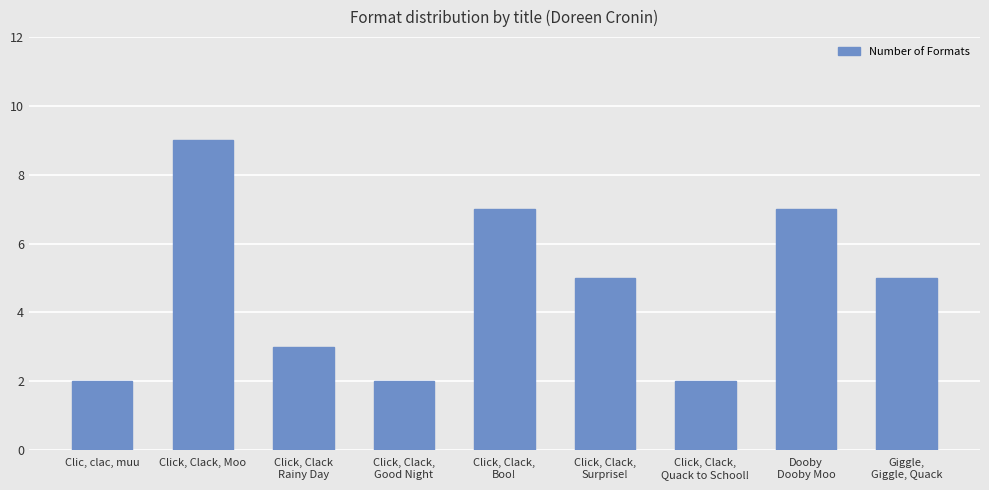

Which label corresponds to the largest value in the chart?

Click, Clack, Moo